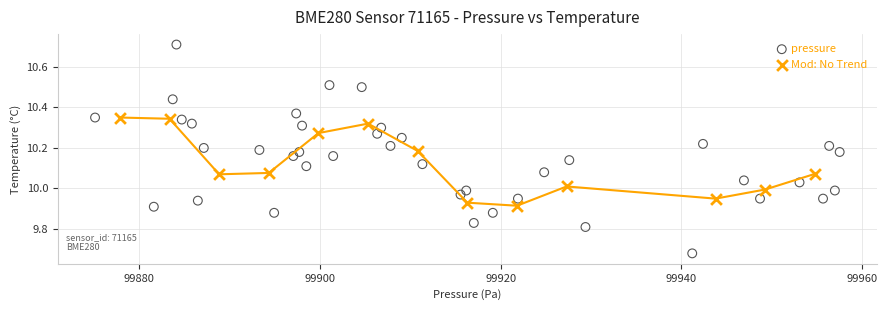

Which series has the largest Y range (max minus min)?

pressure